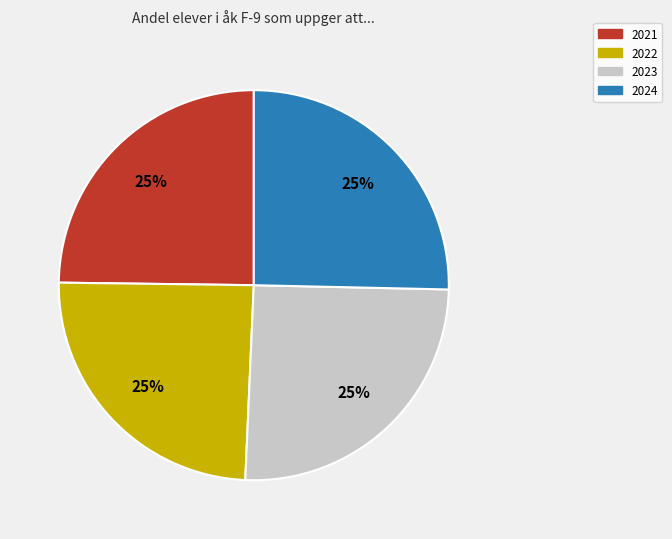

How many segments does this pie chart have?

4